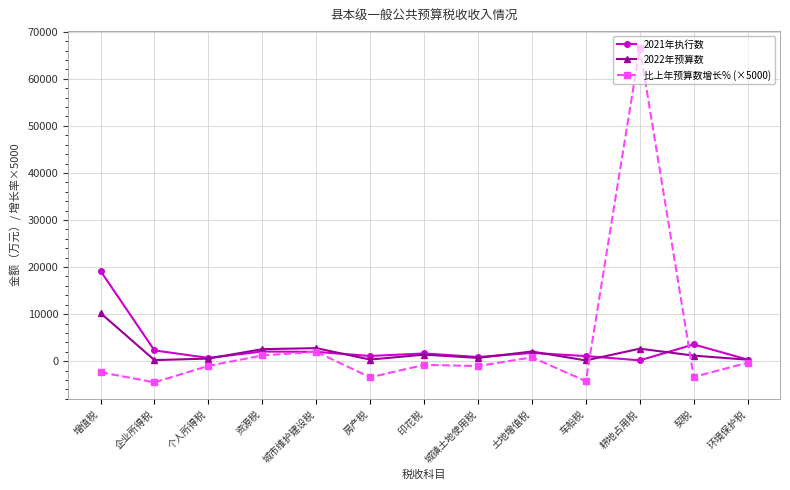

What is the label of the 9th point from the left?

土地增值税